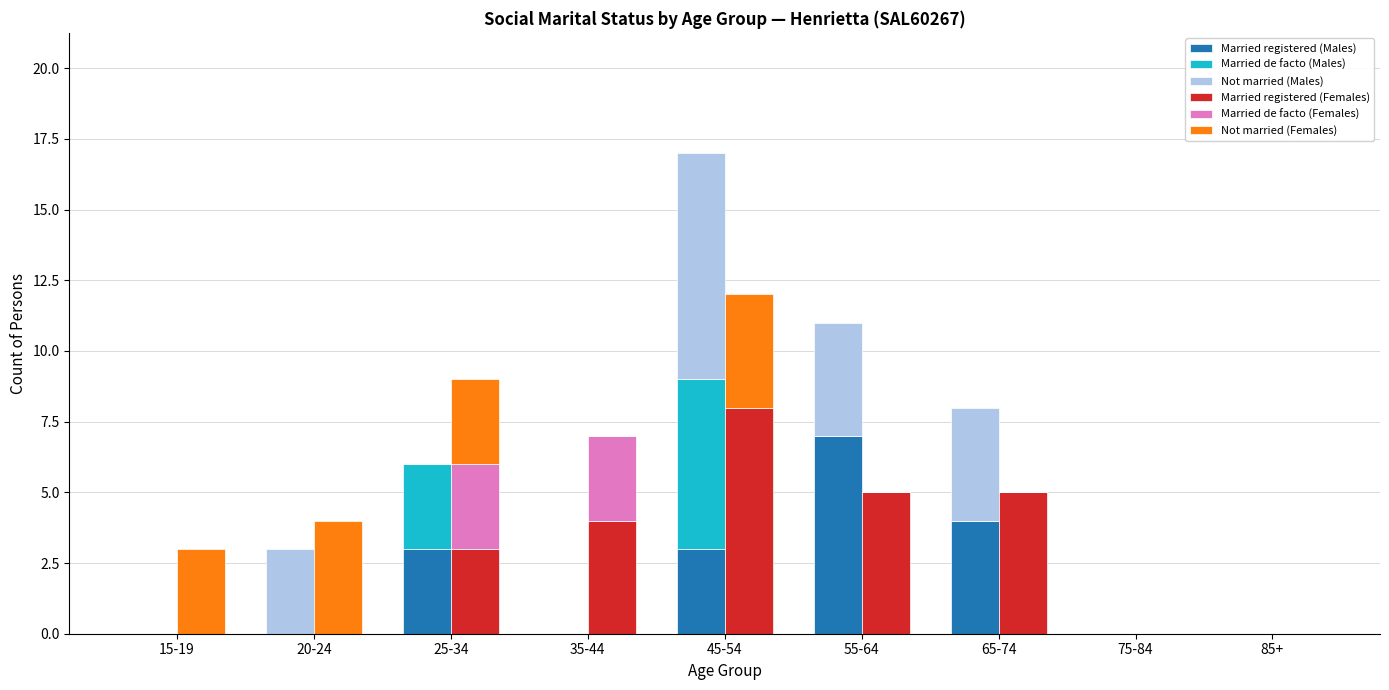

How many Not married (Males) values are between 0 and 4?

8